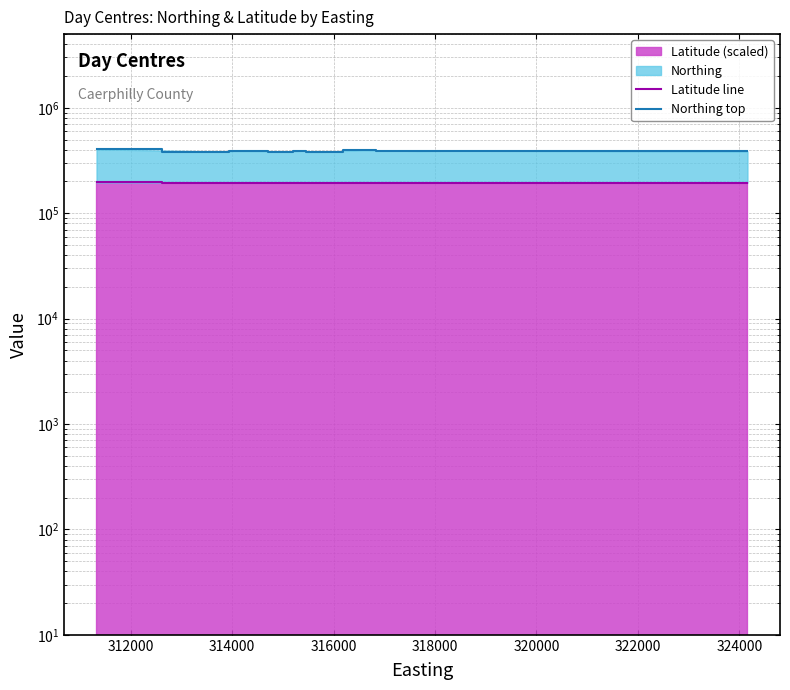

True or false: Latitude line has a value of 345482.3 at 316000.

False